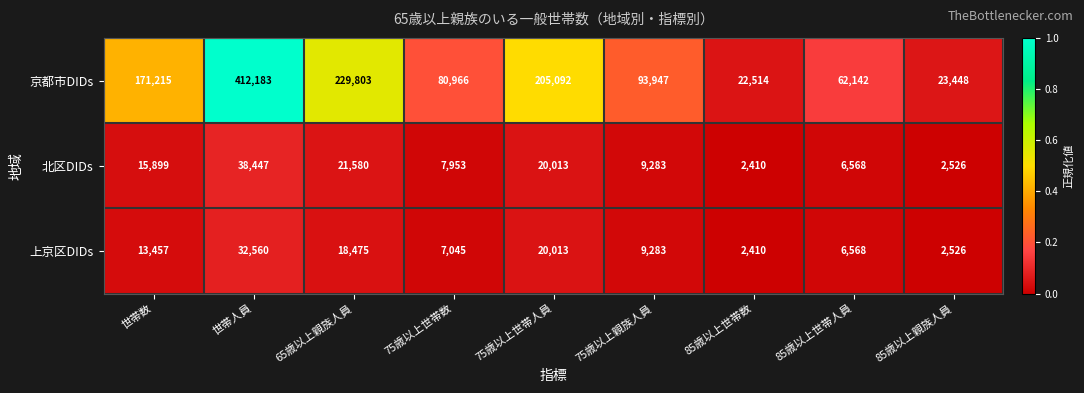

Count the number of categories in the chart.

9